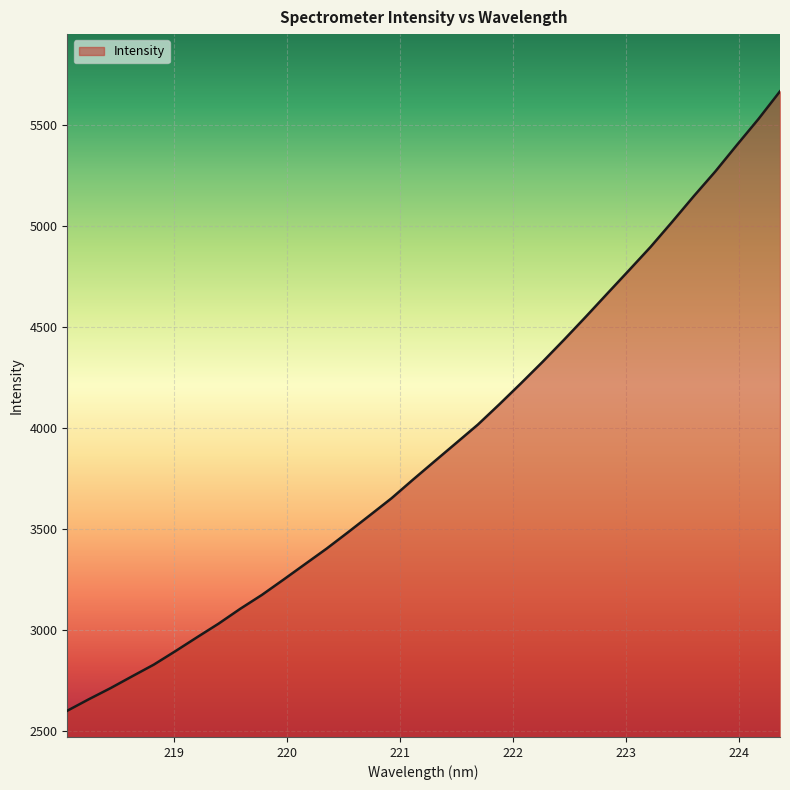

True or false: the data has more than 1 interior local peaks.

False